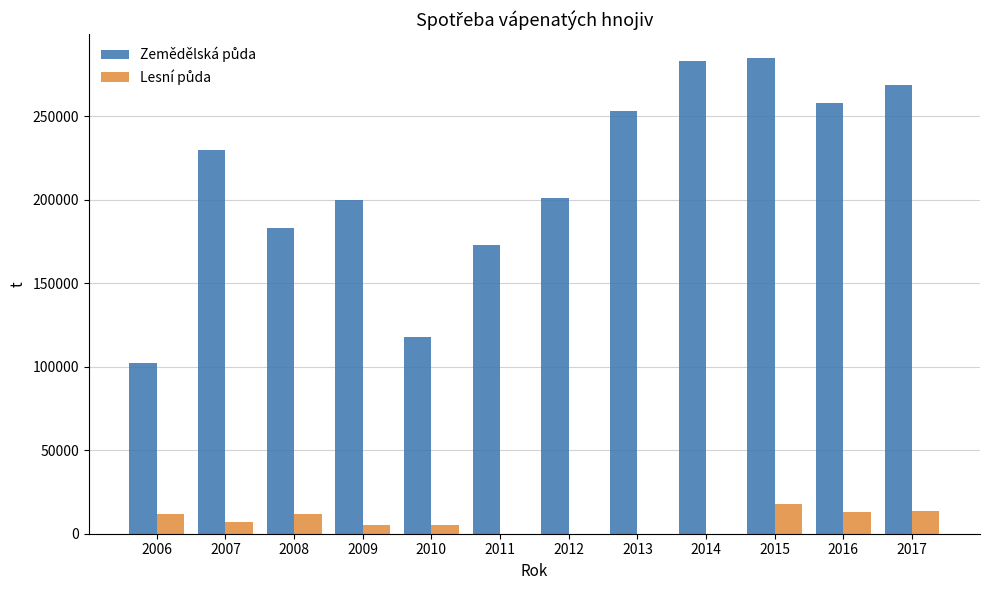

How many groups of bars are there?

12